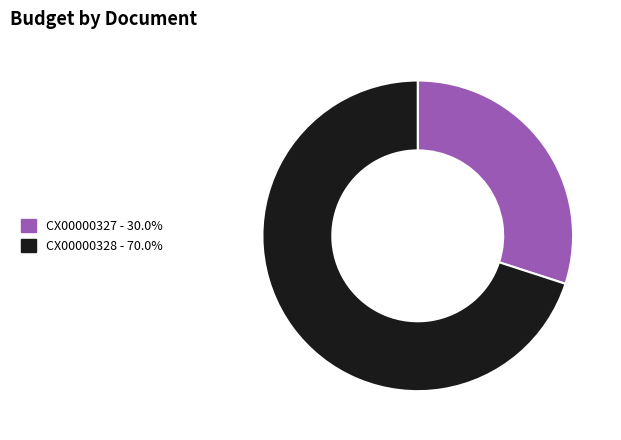

What is the ratio of the value at CX00000328 to the value at CX00000327?

2.3